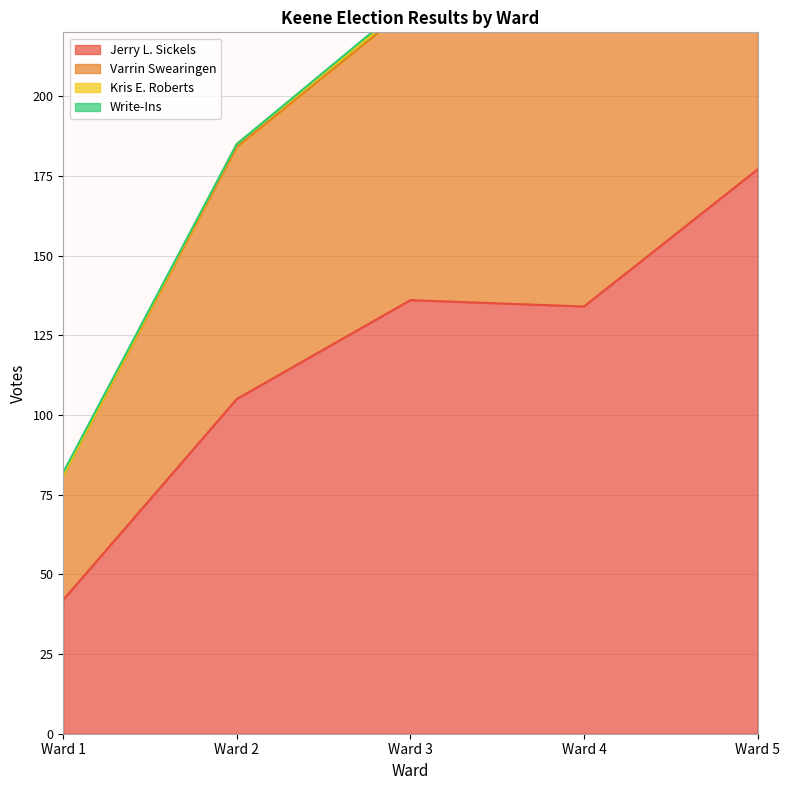

How many interior local valleys does the Jerry L. Sickels series have?

1